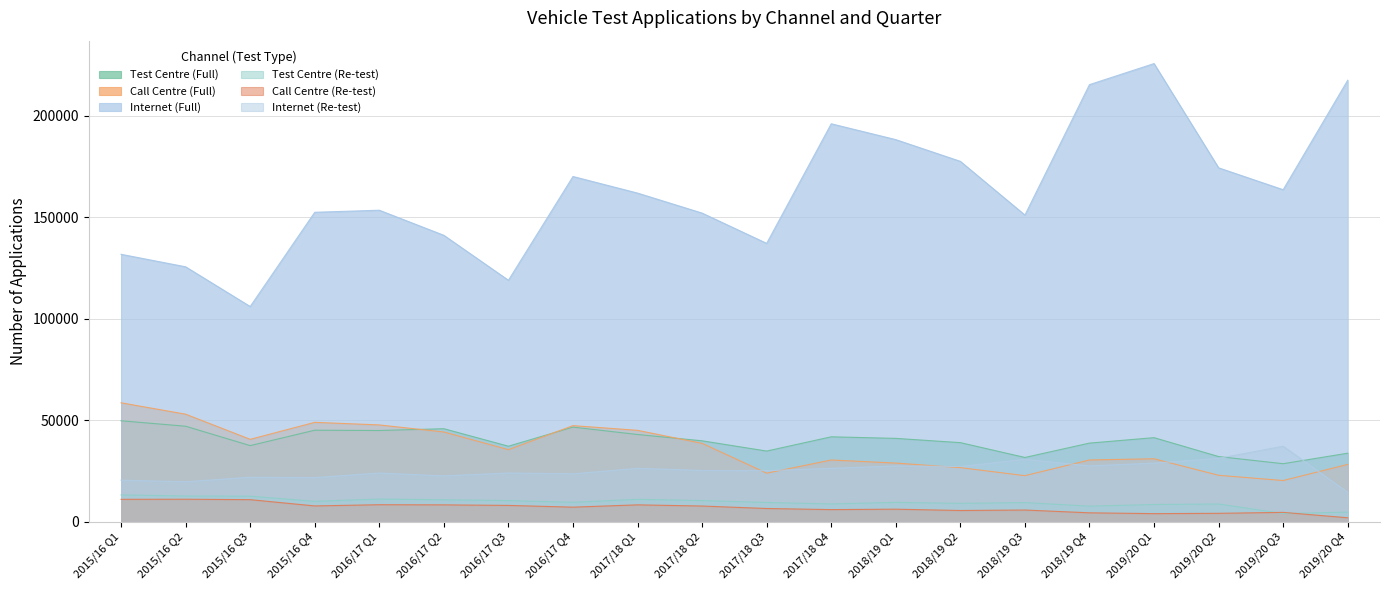

What position from the right is 2016/17 Q3?

14